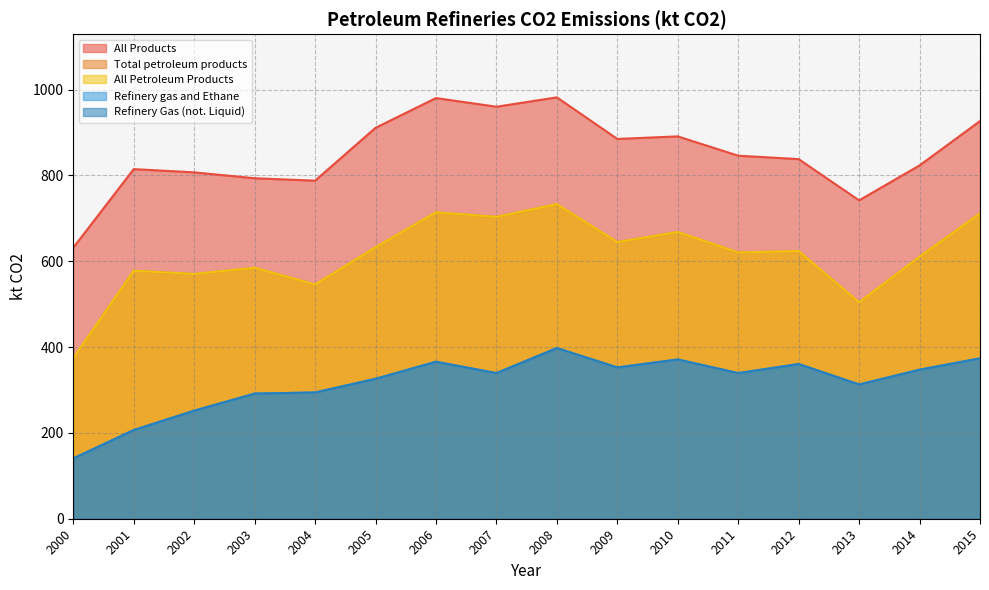

Where does the All Products series first go above 846?

2005